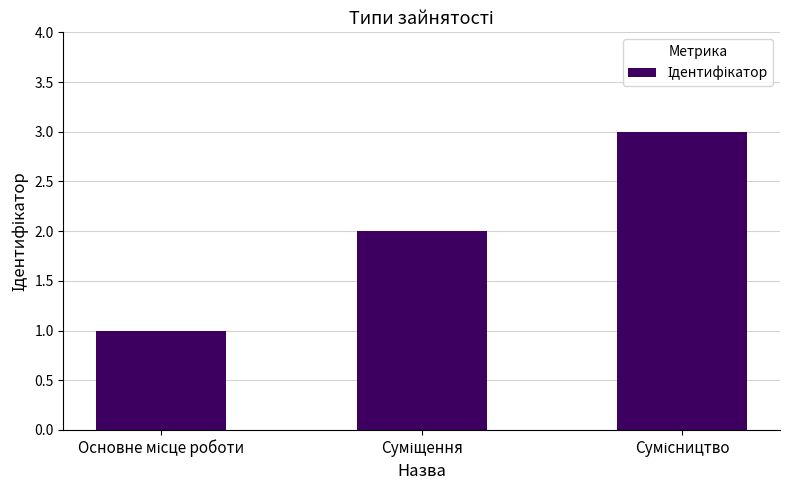

How many values are between 1 and 3?

3